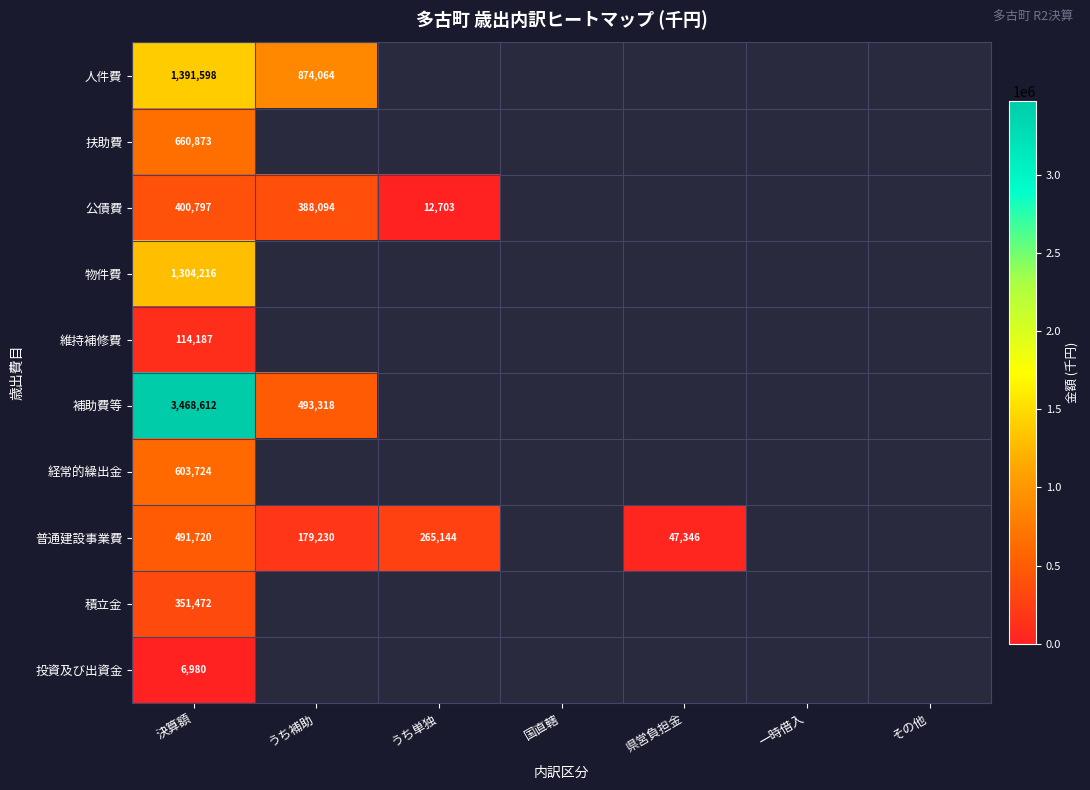

Count the number of data series in this chart.

10